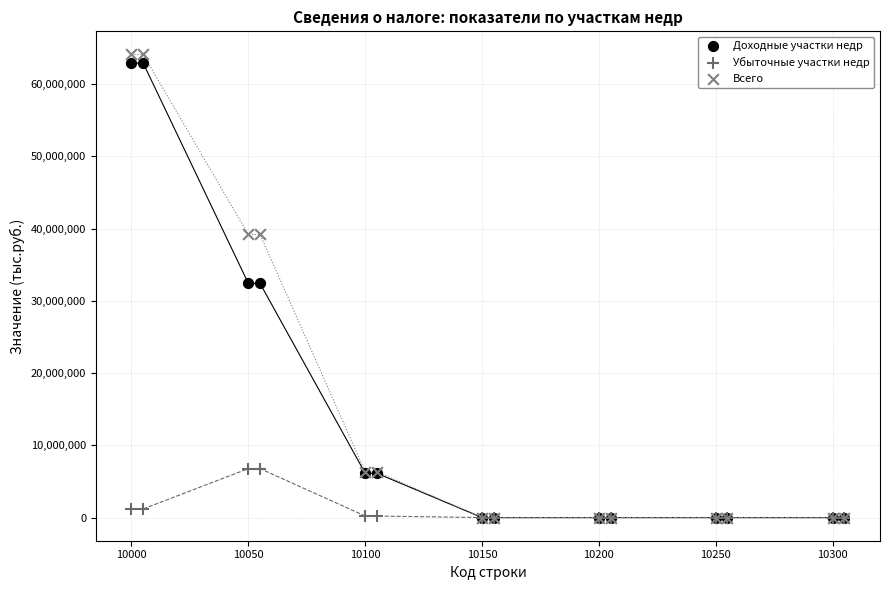

What are all the series names shown in the legend?

Доходные участки недр, Убыточные участки недр, Всего